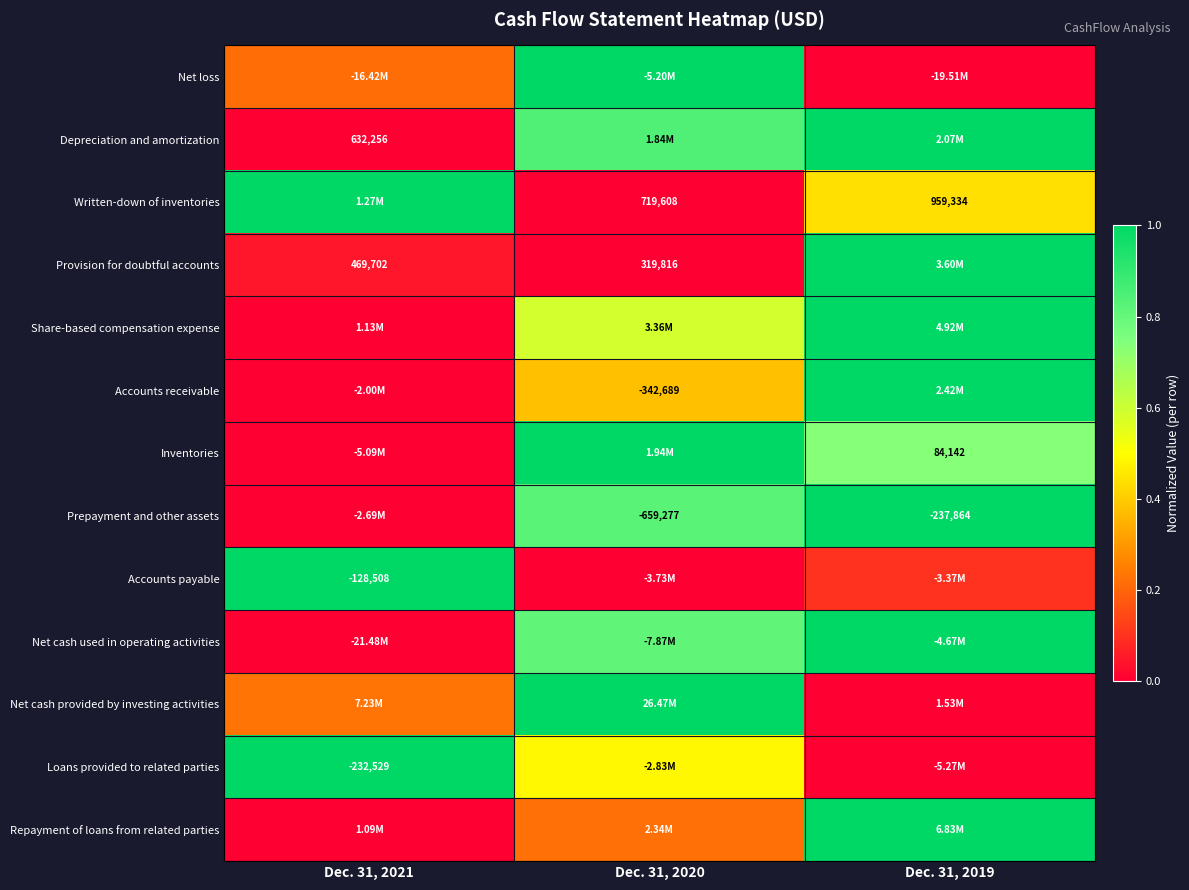

Which label corresponds to the largest value in the chart?

Dec. 31, 2020